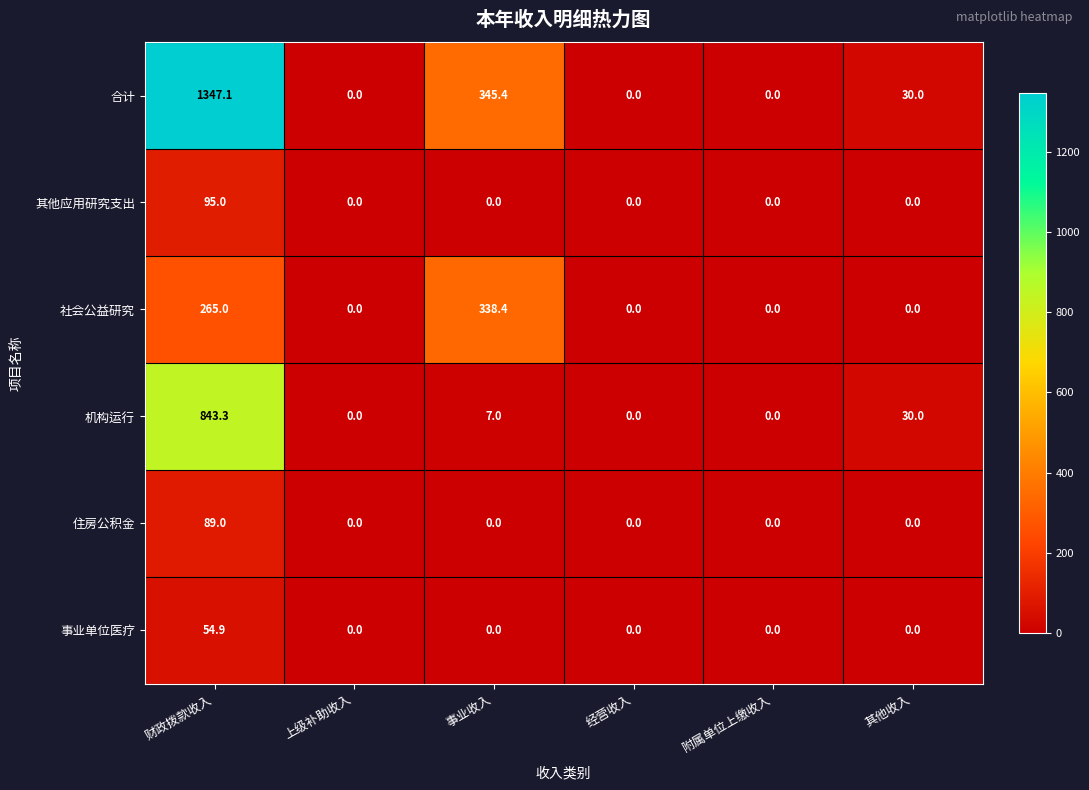

List the series in order of their peak value, highest first.

合计, 机构运行, 社会公益研究, 其他应用研究支出, 住房公积金, 事业单位医疗